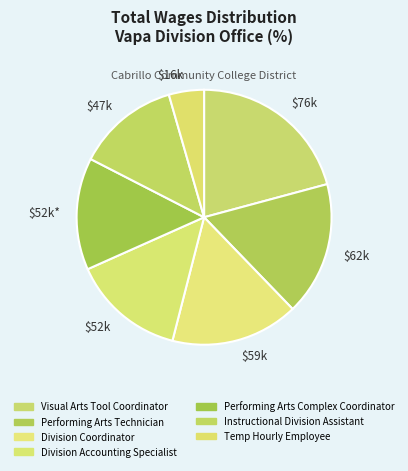

Does $59k account for over 50% of the chart?

No